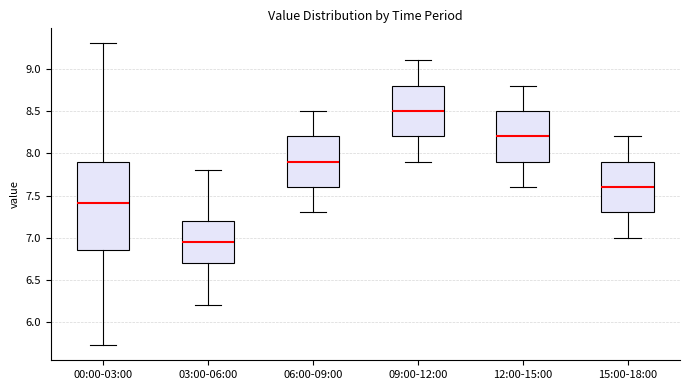

Reading left to right, read every box against the y-axis: the position of its median line, the range the box covers, and the ends of its whiskers. The values are not printed on the chart, so give them approximately, as read against the axis.

00:00-03:00: median 7.40, box 6.85 to 7.90, whiskers 5.75 to 9.30
03:00-06:00: median 6.95, box 6.70 to 7.20, whiskers 6.20 to 7.80
06:00-09:00: median 7.90, box 7.60 to 8.20, whiskers 7.30 to 8.50
09:00-12:00: median 8.50, box 8.20 to 8.80, whiskers 7.90 to 9.10
12:00-15:00: median 8.20, box 7.90 to 8.50, whiskers 7.60 to 8.80
15:00-18:00: median 7.60, box 7.30 to 7.90, whiskers 7.00 to 8.20